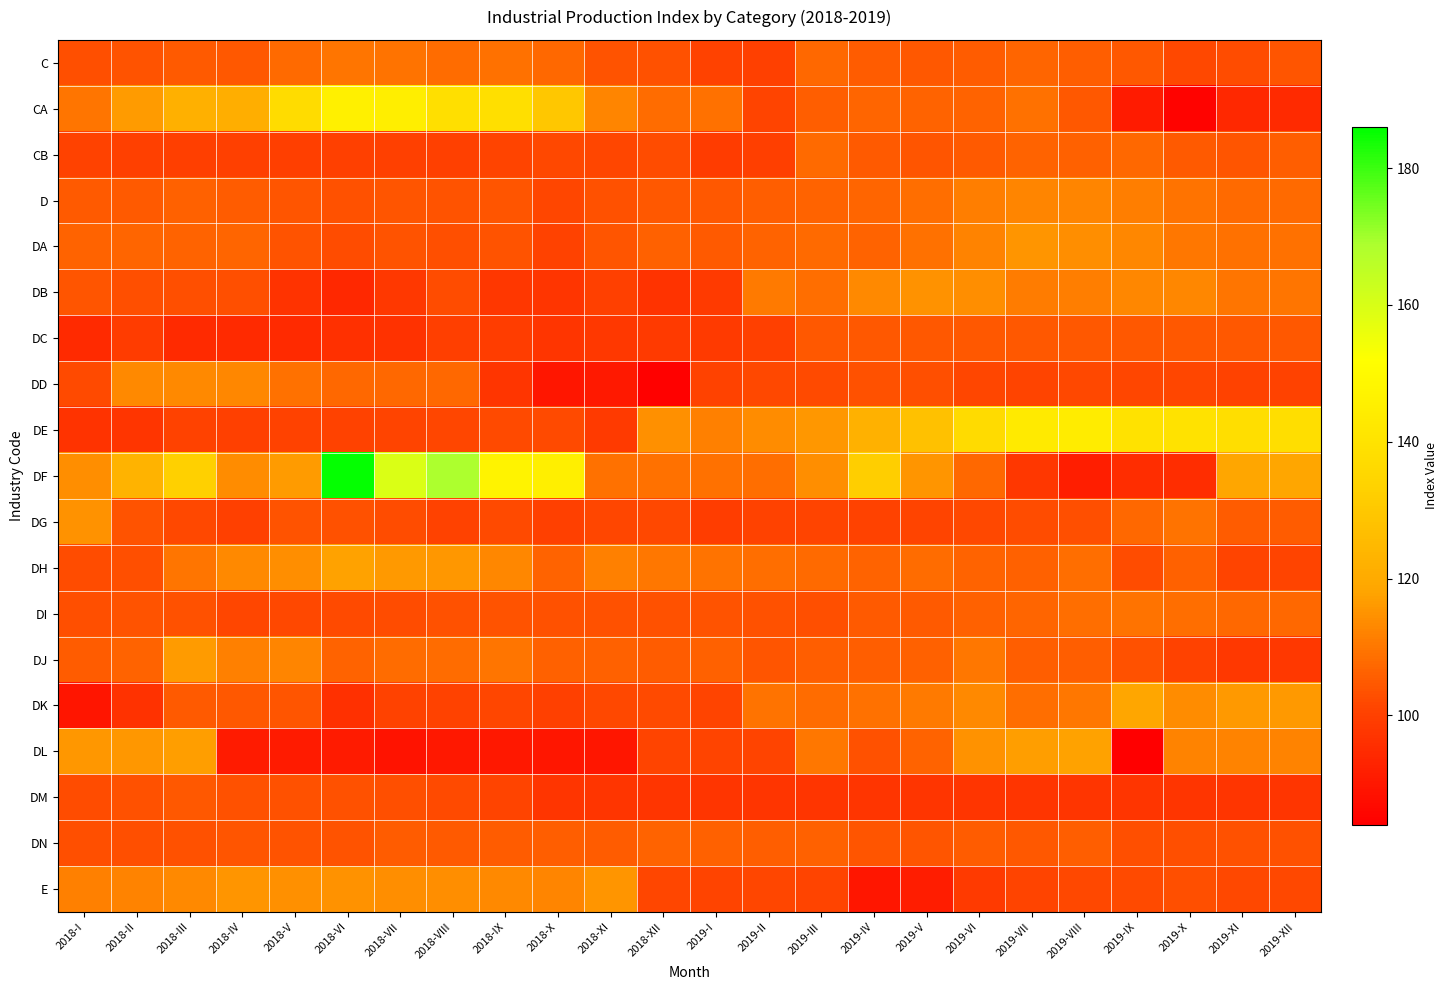

Reading right to left, list all the values displayed in this chart.

C: 2019-XII=104.1	2019-XI=102.7	2019-X=101.6	2019-IX=104.6	2019-VIII=105.7	2019-VII=106.7	2019-VI=105.1	2019-V=104.4	2019-IV=105.2	2019-III=107.2	2019-II=100.0	2019-I=100.4	2018-XII=103.4	2018-XI=103.7	2018-X=107.2	2018-IX=108.8	2018-VIII=108.2	2018-VII=109.5	2018-VI=109.8	2018-V=107.6	2018-IV=104.6	2018-III=104.7	2018-II=103.6	2018-I=103.0
CA: 2019-XII=94.7	2019-XI=94.3	2019-X=85.1	2019-IX=90.8	2019-VIII=104.5	2019-VII=108.9	2019-VI=106.7	2019-V=106.6	2019-IV=106.8	2019-III=105.5	2019-II=101.0	2019-I=108.9	2018-XII=108.2	2018-XI=112.5	2018-X=129.7	2018-IX=138.7	2018-VIII=138.9	2018-VII=144.7	2018-VI=145.8	2018-V=137.0	2018-IV=121.2	2018-III=122.0	2018-II=116.3	2018-I=109.7
CB: 2019-XII=105.7	2019-XI=104.2	2019-X=105.0	2019-IX=107.2	2019-VIII=106.1	2019-VII=106.4	2019-VI=105.0	2019-V=104.1	2019-IV=105.0	2019-III=107.6	2019-II=99.8	2019-I=98.9	2018-XII=102.5	2018-XI=101.5	2018-X=101.8	2018-IX=100.8	2018-VIII=99.9	2018-VII=100.1	2018-VI=100.3	2018-V=99.7	2018-IV=99.9	2018-III=99.9	2018-II=100.0	2018-I=100.4
D: 2019-XII=107.8	2019-XI=107.8	2019-X=109.5	2019-IX=111.1	2019-VIII=112.6	2019-VII=112.7	2019-VI=111.3	2019-V=108.6	2019-IV=106.9	2019-III=106.7	2019-II=105.7	2019-I=104.6	2018-XII=104.6	2018-XI=103.2	2018-X=101.5	2018-IX=104.1	2018-VIII=103.8	2018-VII=104.0	2018-VI=103.2	2018-V=104.1	2018-IV=105.5	2018-III=106.2	2018-II=105.0	2018-I=104.8
DA: 2019-XII=109.0	2019-XI=109.0	2019-X=110.2	2019-IX=112.9	2019-VIII=114.2	2019-VII=115.4	2019-VI=112.0	2019-V=109.0	2019-IV=106.4	2019-III=107.5	2019-II=106.5	2019-I=104.7	2018-XII=106.1	2018-XI=103.9	2018-X=100.5	2018-IX=103.7	2018-VIII=103.0	2018-VII=103.7	2018-VI=102.6	2018-V=103.9	2018-IV=107.1	2018-III=106.3	2018-II=106.8	2018-I=106.3
DB: 2019-XII=109.9	2019-XI=109.9	2019-X=112.8	2019-IX=112.7	2019-VIII=111.3	2019-VII=110.9	2019-VI=114.0	2019-V=114.8	2019-IV=113.4	2019-III=108.4	2019-II=110.5	2019-I=98.7	2018-XII=97.1	2018-XI=100.2	2018-X=97.3	2018-IX=97.9	2018-VIII=102.3	2018-VII=98.3	2018-VI=94.3	2018-V=96.8	2018-IV=102.9	2018-III=102.8	2018-II=102.8	2018-I=104.3
DC: 2019-XII=104.4	2019-XI=104.4	2019-X=104.4	2019-IX=104.4	2019-VIII=104.3	2019-VII=104.3	2019-VI=104.5	2019-V=104.5	2019-IV=104.5	2019-III=104.5	2019-II=100.2	2019-I=98.4	2018-XII=98.4	2018-XI=98.1	2018-X=97.2	2018-IX=99.3	2018-VIII=99.7	2018-VII=96.5	2018-VI=96.3	2018-V=94.4	2018-IV=94.4	2018-III=94.4	2018-II=99.0	2018-I=94.4
DD: 2019-XII=100.6	2019-XI=100.6	2019-X=101.5	2019-IX=101.2	2019-VIII=101.5	2019-VII=101.0	2019-VI=101.2	2019-V=103.1	2019-IV=103.1	2019-III=102.3	2019-II=101.7	2019-I=100.6	2018-XII=84.8	2018-XI=90.5	2018-X=89.9	2018-IX=97.1	2018-VIII=107.2	2018-VII=107.4	2018-VI=107.4	2018-V=108.7	2018-IV=112.9	2018-III=113.2	2018-II=113.3	2018-I=102.2
DE: 2019-XII=138.0	2019-XI=138.0	2019-X=139.9	2019-IX=139.8	2019-VIII=143.8	2019-VII=143.0	2019-VI=136.8	2019-V=127.7	2019-IV=122.5	2019-III=115.8	2019-II=113.7	2019-I=111.6	2018-XII=114.5	2018-XI=98.6	2018-X=102.1	2018-IX=102.3	2018-VIII=101.2	2018-VII=101.0	2018-VI=100.6	2018-V=100.5	2018-IV=100.3	2018-III=100.7	2018-II=97.2	2018-I=97.0
DF: 2019-XII=118.5	2019-XI=118.5	2019-X=95.5	2019-IX=95.4	2019-VIII=91.9	2019-VII=97.8	2019-VI=107.4	2019-V=115.1	2019-IV=132.0	2019-III=114.3	2019-II=108.4	2019-I=109.0	2018-XII=109.0	2018-XI=109.0	2018-X=145.8	2018-IX=147.1	2018-VIII=168.6	2018-VII=159.7	2018-VI=185.4	2018-V=116.6	2018-IV=113.6	2018-III=132.8	2018-II=123.0	2018-I=114.1
DG: 2019-XII=105.3	2019-XI=105.3	2019-X=109.2	2019-IX=107.3	2019-VIII=103.0	2019-VII=102.4	2019-VI=101.7	2019-V=100.9	2019-IV=100.7	2019-III=100.9	2019-II=100.7	2019-I=99.2	2018-XII=101.8	2018-XI=101.3	2018-X=100.0	2018-IX=102.1	2018-VIII=100.6	2018-VII=102.5	2018-VI=103.3	2018-V=103.6	2018-IV=100.0	2018-III=101.6	2018-II=103.8	2018-I=115.1
DH: 2019-XII=100.8	2019-XI=100.8	2019-X=106.1	2019-IX=102.6	2019-VIII=108.4	2019-VII=106.1	2019-VI=106.5	2019-V=108.1	2019-IV=106.4	2019-III=107.8	2019-II=108.5	2019-I=109.3	2018-XII=110.2	2018-XI=111.5	2018-X=106.4	2018-IX=112.9	2018-VIII=115.7	2018-VII=115.9	2018-VI=117.8	2018-V=113.9	2018-IV=113.4	2018-III=109.8	2018-II=103.0	2018-I=102.6
DI: 2019-XII=107.2	2019-XI=107.2	2019-X=108.5	2019-IX=109.4	2019-VIII=108.6	2019-VII=106.9	2019-VI=106.0	2019-V=104.9	2019-IV=104.8	2019-III=102.9	2019-II=103.2	2019-I=103.6	2018-XII=103.2	2018-XI=103.4	2018-X=103.5	2018-IX=103.6	2018-VIII=103.4	2018-VII=102.5	2018-VI=101.9	2018-V=101.7	2018-IV=101.4	2018-III=103.3	2018-II=103.7	2018-I=103.1
DJ: 2019-XII=98.2	2019-XI=98.2	2019-X=100.5	2019-IX=103.5	2019-VIII=105.7	2019-VII=105.7	2019-VI=110.2	2019-V=106.1	2019-IV=105.8	2019-III=105.7	2019-II=104.1	2019-I=106.0	2018-XII=105.3	2018-XI=106.2	2018-X=106.0	2018-IX=109.5	2018-VIII=108.1	2018-VII=108.2	2018-VI=106.5	2018-V=112.4	2018-IV=111.7	2018-III=116.7	2018-II=106.7	2018-I=105.3
DK: 2019-XII=116.1	2019-XI=116.1	2019-X=113.6	2019-IX=118.6	2019-VIII=110.0	2019-VII=108.6	2019-VI=113.4	2019-V=110.5	2019-IV=109.1	2019-III=108.0	2019-II=109.4	2019-I=101.0	2018-XII=101.9	2018-XI=101.7	2018-X=99.9	2018-IX=101.2	2018-VIII=100.6	2018-VII=100.7	2018-VI=96.2	2018-V=104.3	2018-IV=104.6	2018-III=104.9	2018-II=96.7	2018-I=89.4
DL: 2019-XII=112.1	2019-XI=112.1	2019-X=112.1	2019-IX=84.3	2019-VIII=117.7	2019-VII=116.7	2019-VI=114.9	2019-V=106.5	2019-IV=103.5	2019-III=110.2	2019-II=100.8	2019-I=100.8	2018-XII=100.8	2018-XI=89.8	2018-X=89.9	2018-IX=90.1	2018-VIII=90.2	2018-VII=89.1	2018-VI=90.9	2018-V=91.0	2018-IV=91.0	2018-III=116.7	2018-II=115.6	2018-I=115.6
DM: 2019-XII=97.5	2019-XI=97.5	2019-X=97.5	2019-IX=97.5	2019-VIII=97.5	2019-VII=97.5	2019-VI=97.5	2019-V=97.5	2019-IV=97.5	2019-III=97.5	2019-II=97.5	2019-I=97.5	2018-XII=97.5	2018-XI=97.5	2018-X=97.2	2018-IX=100.9	2018-VIII=102.1	2018-VII=103.0	2018-VI=103.2	2018-V=103.3	2018-IV=103.5	2018-III=104.5	2018-II=103.2	2018-I=102.7
DN: 2019-XII=103.2	2019-XI=103.2	2019-X=102.8	2019-IX=103.0	2019-VIII=105.6	2019-VII=104.4	2019-VI=105.3	2019-V=104.3	2019-IV=104.0	2019-III=105.9	2019-II=105.9	2019-I=106.1	2018-XII=106.4	2018-XI=105.2	2018-X=105.8	2018-IX=105.5	2018-VIII=104.8	2018-VII=105.3	2018-VI=103.6	2018-V=103.7	2018-IV=103.9	2018-III=103.5	2018-II=103.0	2018-I=102.8
E: 2019-XII=101.7	2019-XI=101.7	2019-X=103.1	2019-IX=102.0	2019-VIII=101.9	2019-VII=101.1	2019-VI=98.6	2019-V=91.4	2019-IV=89.8	2019-III=100.9	2019-II=101.4	2019-I=101.1	2018-XII=101.4	2018-XI=115.4	2018-X=112.3	2018-IX=113.1	2018-VIII=114.1	2018-VII=114.1	2018-VI=114.8	2018-V=114.6	2018-IV=115.2	2018-III=113.2	2018-II=112.1	2018-I=111.6